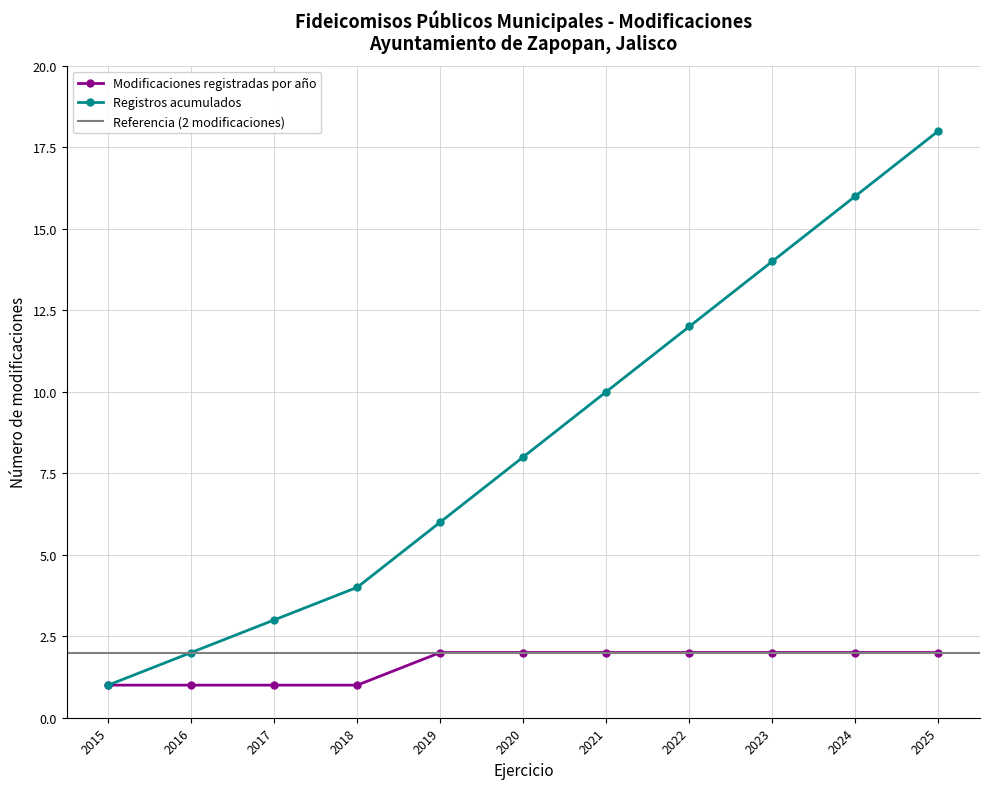

Which label corresponds to the largest value in the chart?

2025